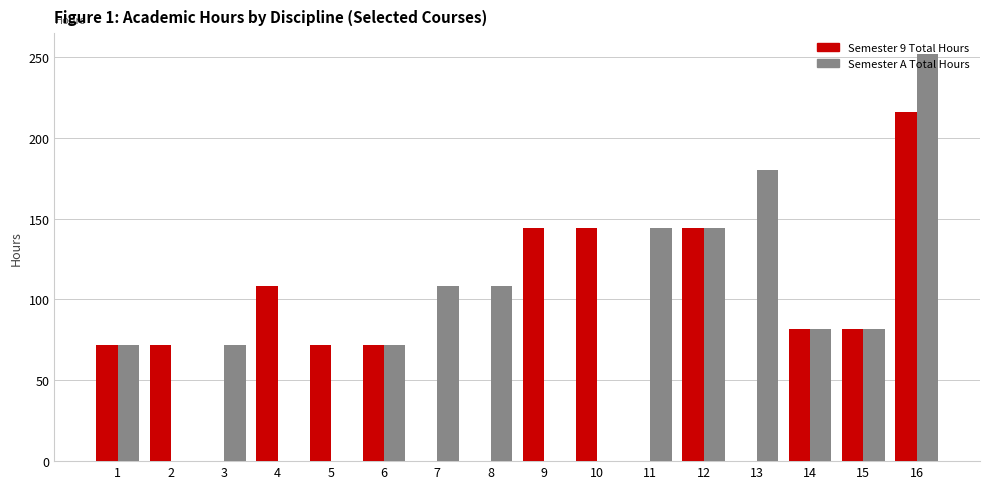

What is the sum of the Semester A Total Hours values at 3 and 9?

72